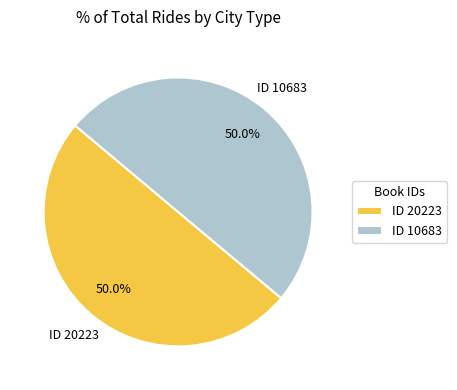

What percentage is NOT represented by ID 10683?

50.0%